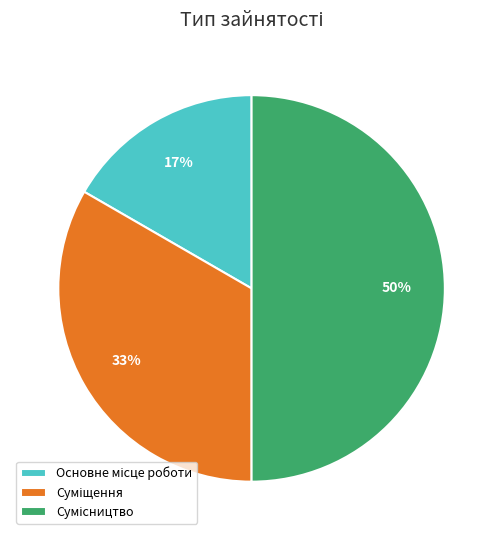

To the nearest percent, what is the difference between the largest and smallest slice percentages?

33%